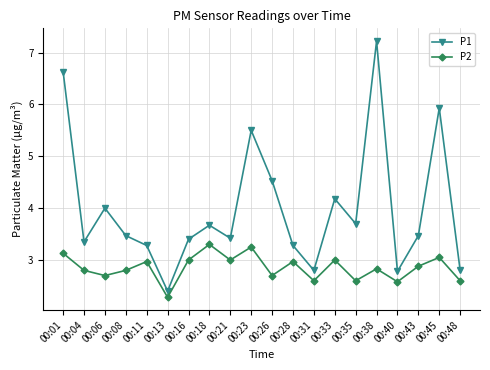

True or false: P1 and P2 cross at least once.

False